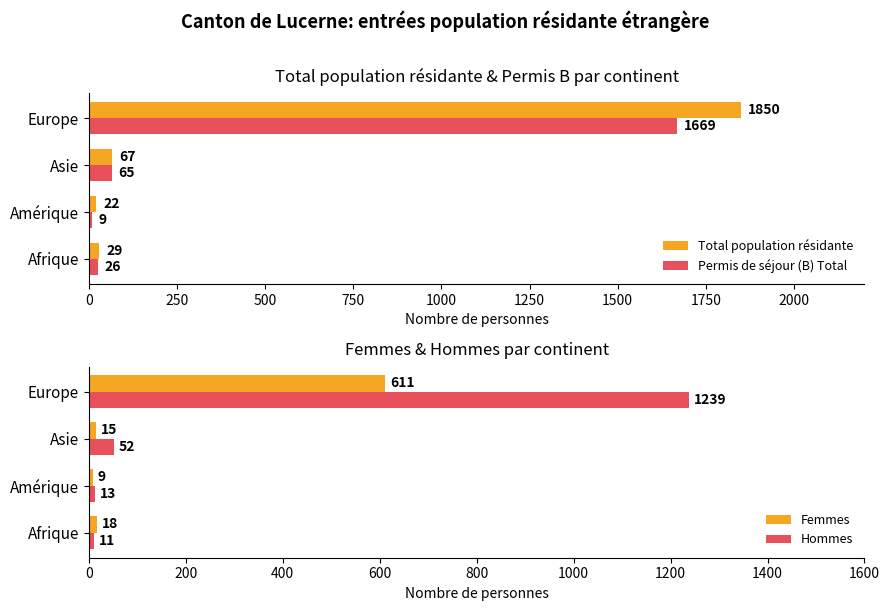

What value does the Permis de séjour (B) Total series have at Amérique, to the nearest 10?

10